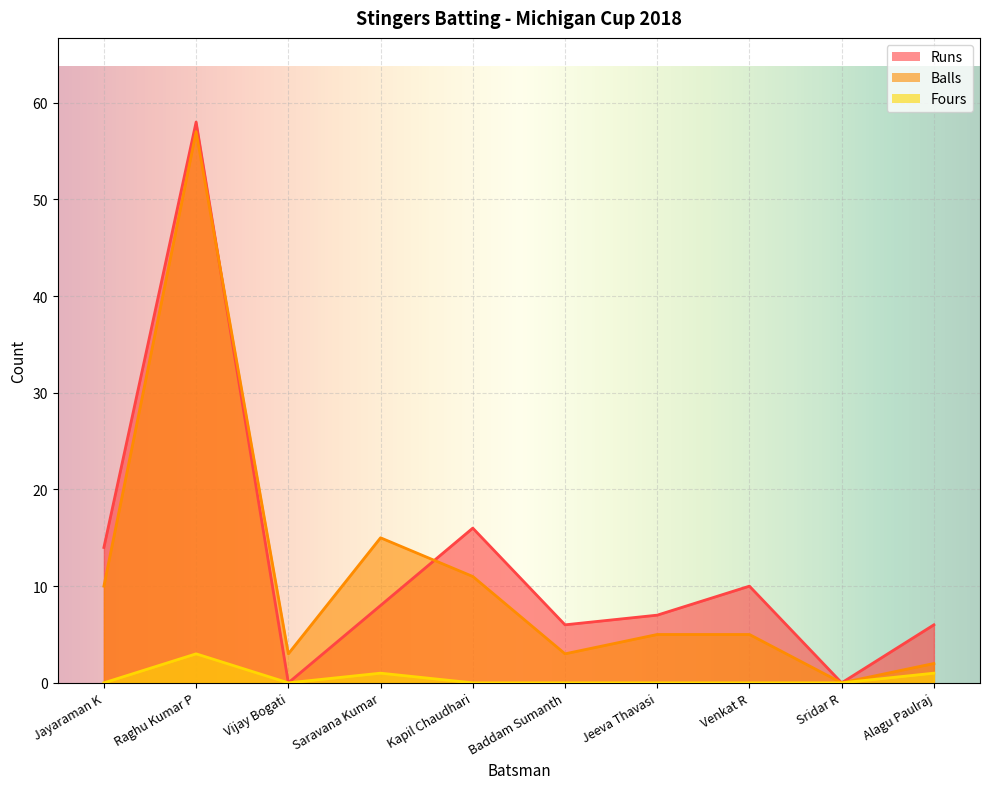

What is the maximum value shown in the chart?

58